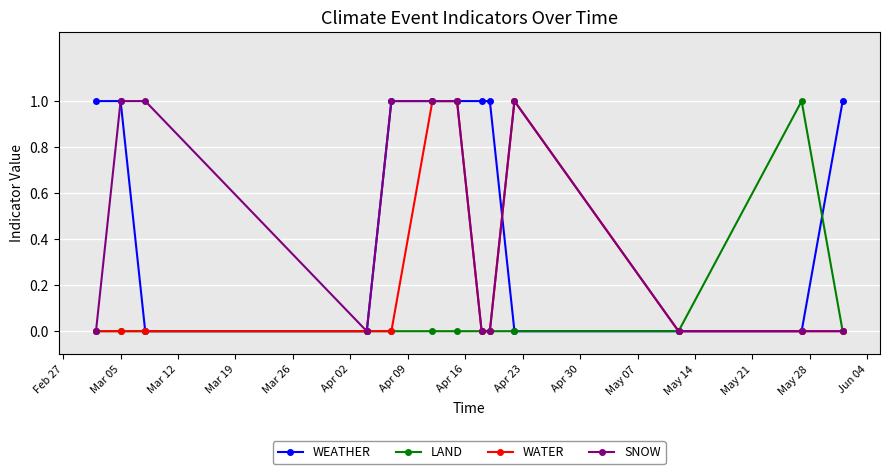

What is the value of the LAND point at the 12th from the left?

1